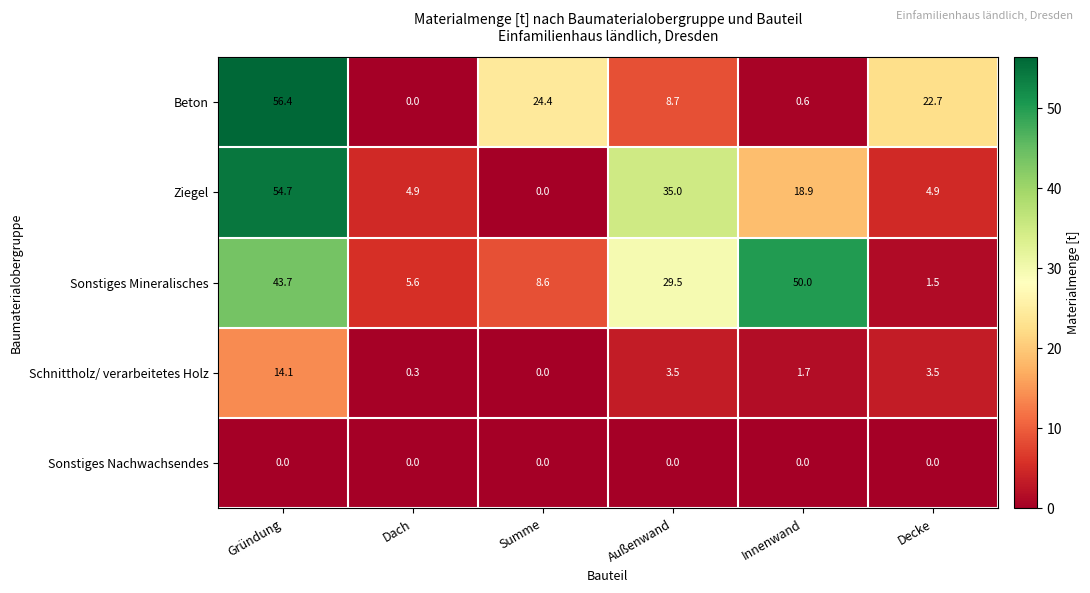

What is the maximum value for Beton?

56.4